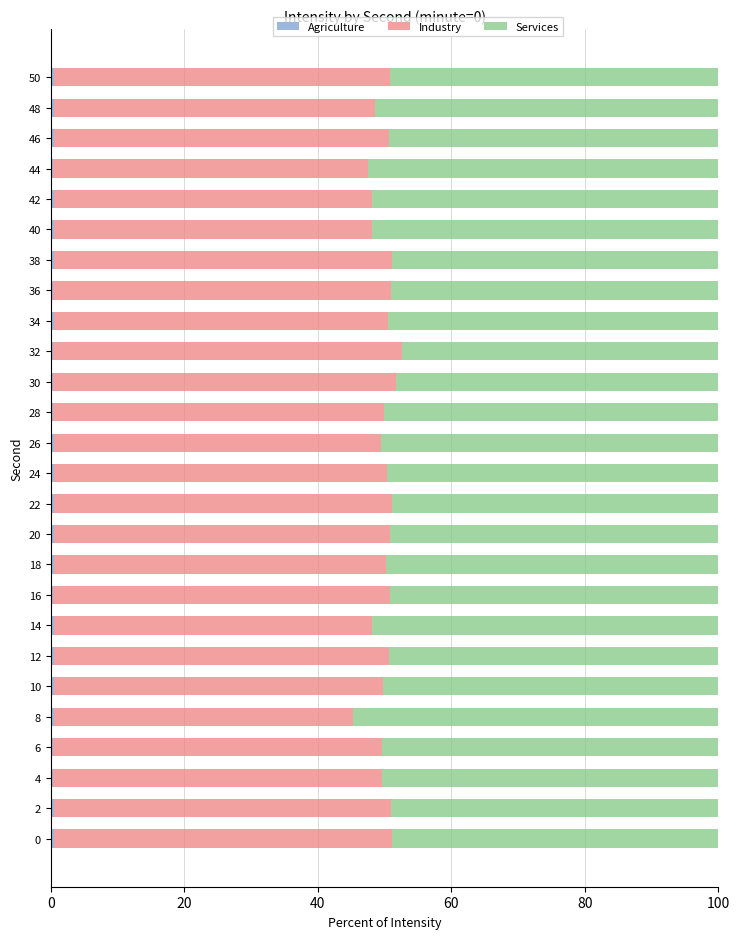

What is the average value of the Industry series?

49.5